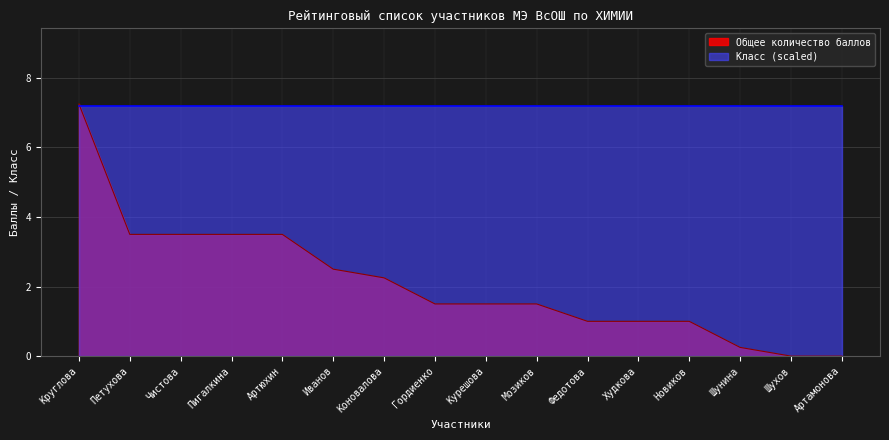

Reading left to right, transcribe all the data shown in this chart.

7.2	3.5	3.5	3.5	3.5	2.5	2.2	1.5	1.5	1.5	1.0	1.0	1.0	0.2	0.0	0.0